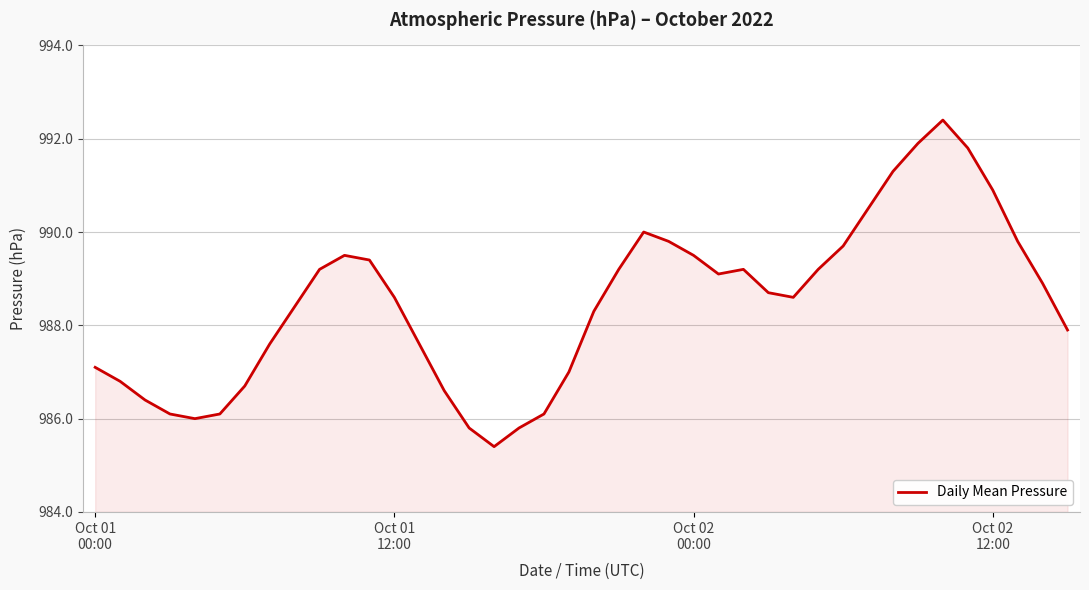

What is the difference between the maximum and minimum values?

7.0